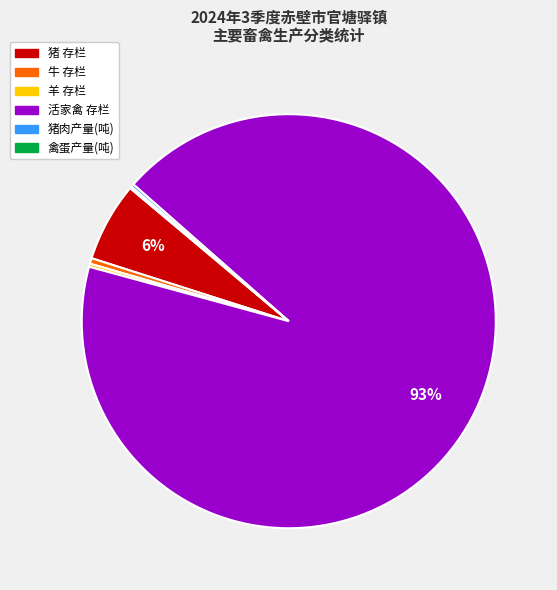

Is there a majority slice in this chart?

Yes